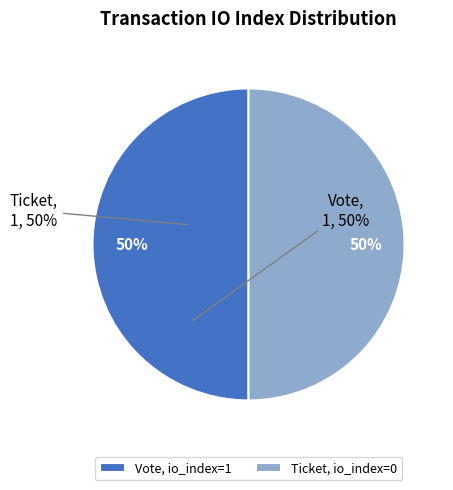

True or false: Vote, io_index=1 accounts for 62% of the total.

False